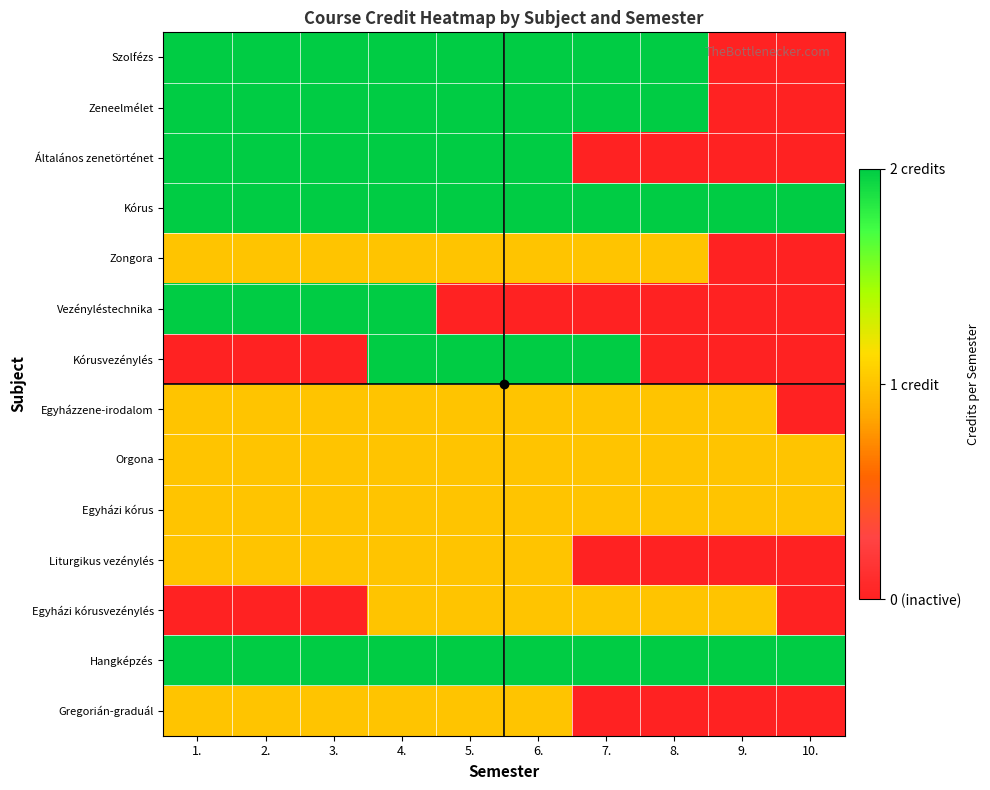

Reading right to left, what are all the values shown in this chart?

Szolfézs: 10.=0	9.=0	8.=2	7.=2	6.=2	5.=2	4.=2	3.=2	2.=2	1.=2
Zeneelmélet: 10.=0	9.=0	8.=2	7.=2	6.=2	5.=2	4.=2	3.=2	2.=2	1.=2
Általános zenetörténet: 10.=0	9.=0	8.=0	7.=0	6.=2	5.=2	4.=2	3.=2	2.=2	1.=2
Kórus: 10.=2	9.=2	8.=2	7.=2	6.=2	5.=2	4.=2	3.=2	2.=2	1.=2
Zongora: 10.=0	9.=0	8.=1	7.=1	6.=1	5.=1	4.=1	3.=1	2.=1	1.=1
Vezényléstechnika: 10.=0	9.=0	8.=0	7.=0	6.=0	5.=0	4.=2	3.=2	2.=2	1.=2
Kórusvezénylés: 10.=0	9.=0	8.=0	7.=2	6.=2	5.=2	4.=2	3.=0	2.=0	1.=0
Egyházzene-irodalom: 10.=0	9.=1	8.=1	7.=1	6.=1	5.=1	4.=1	3.=1	2.=1	1.=1
Orgona: 10.=1	9.=1	8.=1	7.=1	6.=1	5.=1	4.=1	3.=1	2.=1	1.=1
Egyházi kórus: 10.=1	9.=1	8.=1	7.=1	6.=1	5.=1	4.=1	3.=1	2.=1	1.=1
Liturgikus vezénylés: 10.=0	9.=0	8.=0	7.=0	6.=1	5.=1	4.=1	3.=1	2.=1	1.=1
Egyházi kórusvezénylés: 10.=0	9.=1	8.=1	7.=1	6.=1	5.=1	4.=1	3.=0	2.=0	1.=0
Hangképzés: 10.=2	9.=2	8.=2	7.=2	6.=2	5.=2	4.=2	3.=2	2.=2	1.=2
Gregorián-graduál: 10.=0	9.=0	8.=0	7.=0	6.=1	5.=1	4.=1	3.=1	2.=1	1.=1